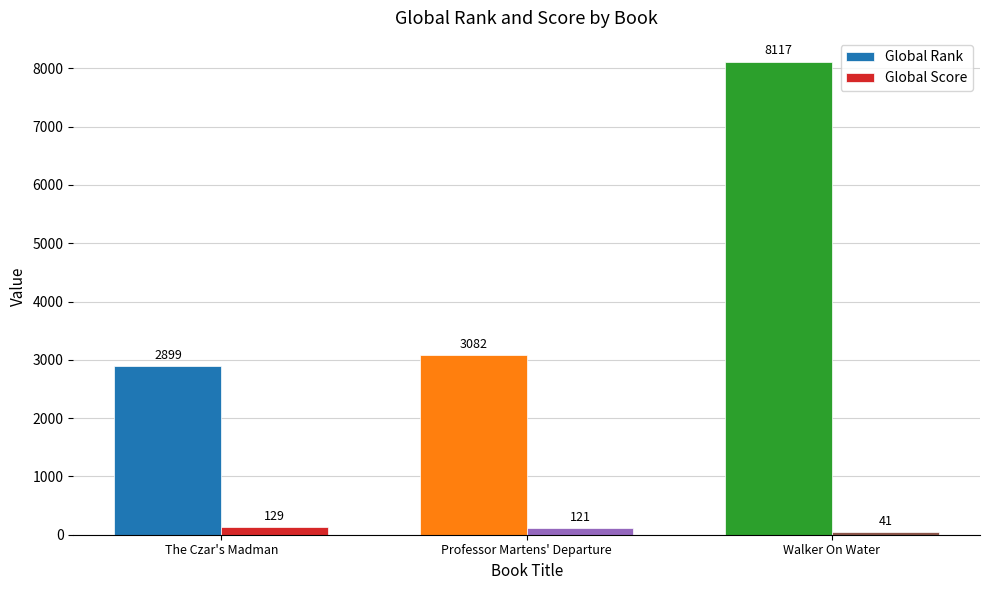

Which series has the widest spread of values?

Global Rank